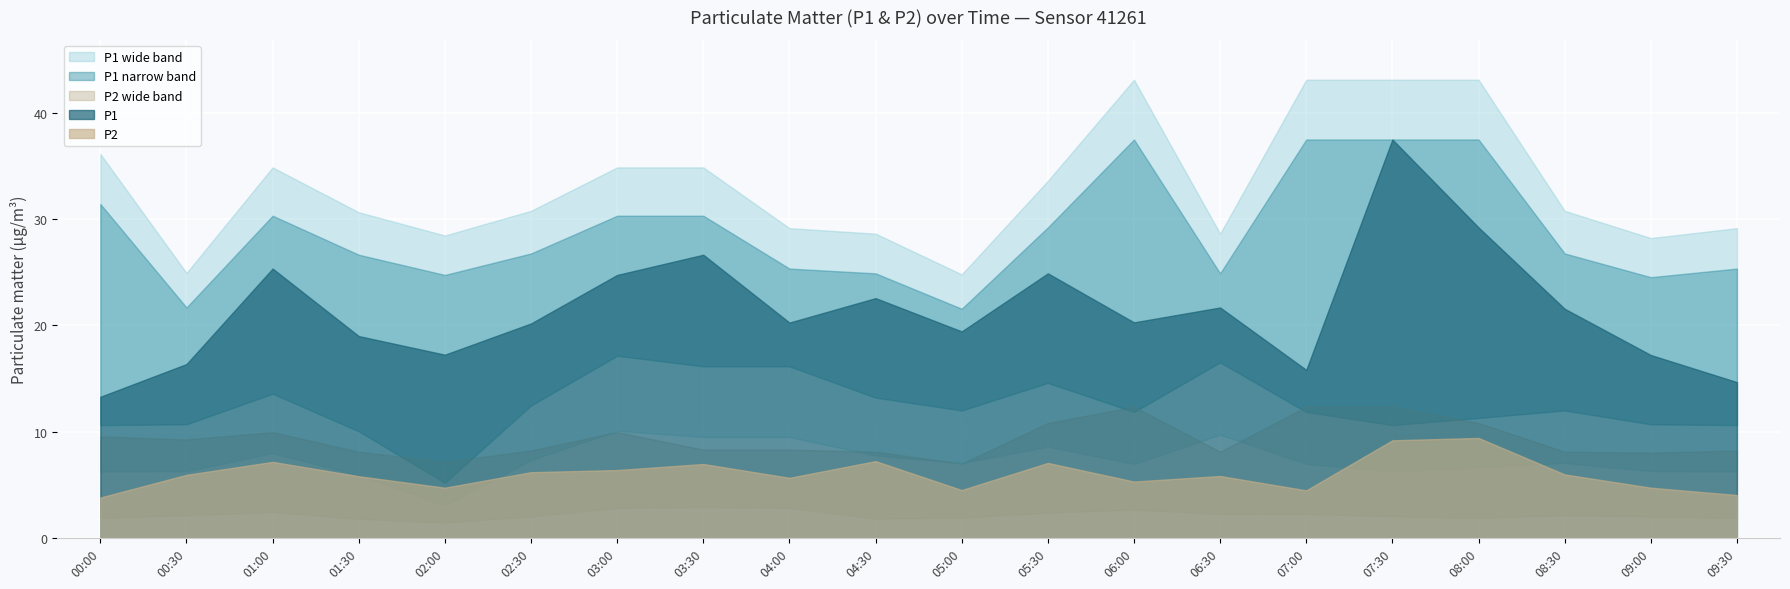

What is the difference between the P2 values at 08:00 and 06:30?

3.6